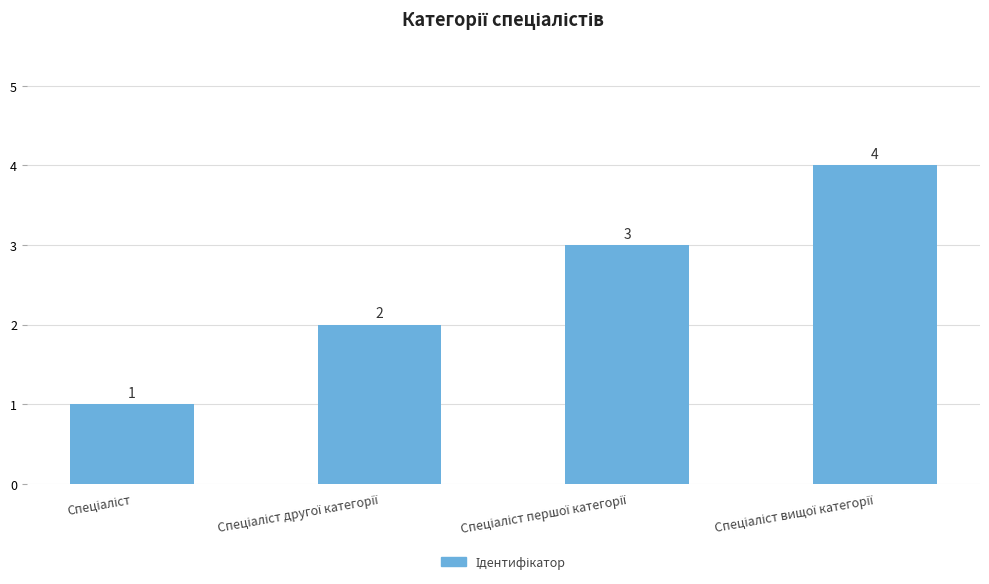

What is the maximum value shown in the chart?

4